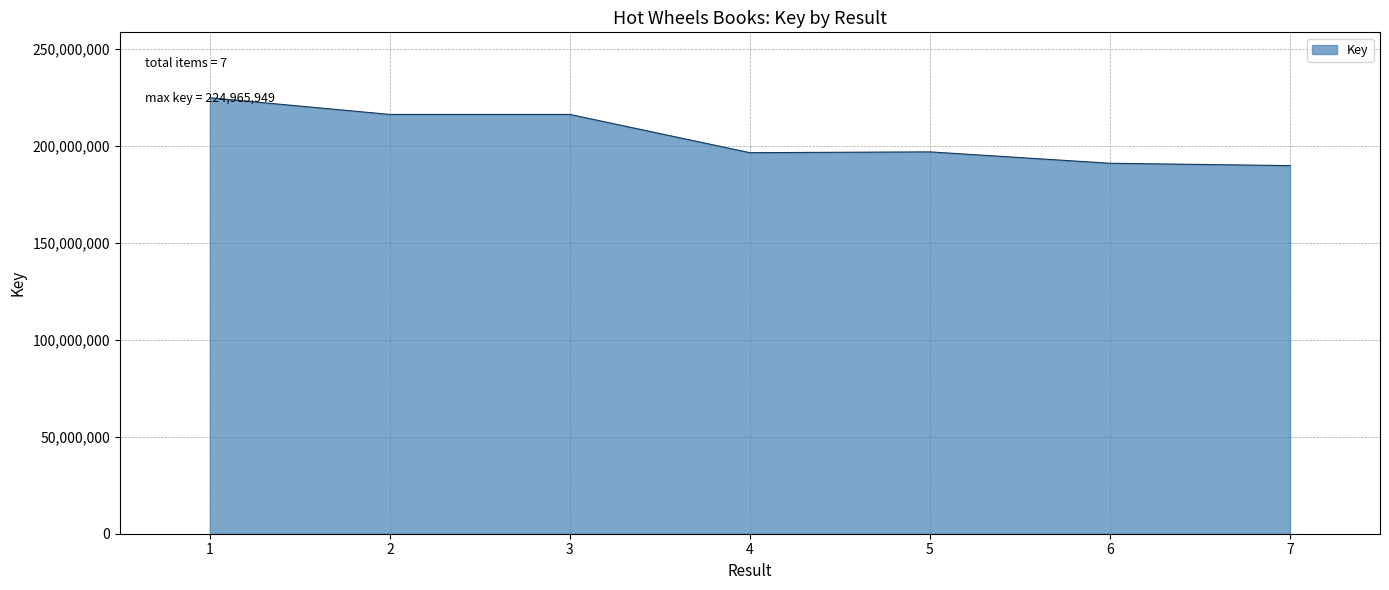

What is the change in value from 1 to 2?

-8611371